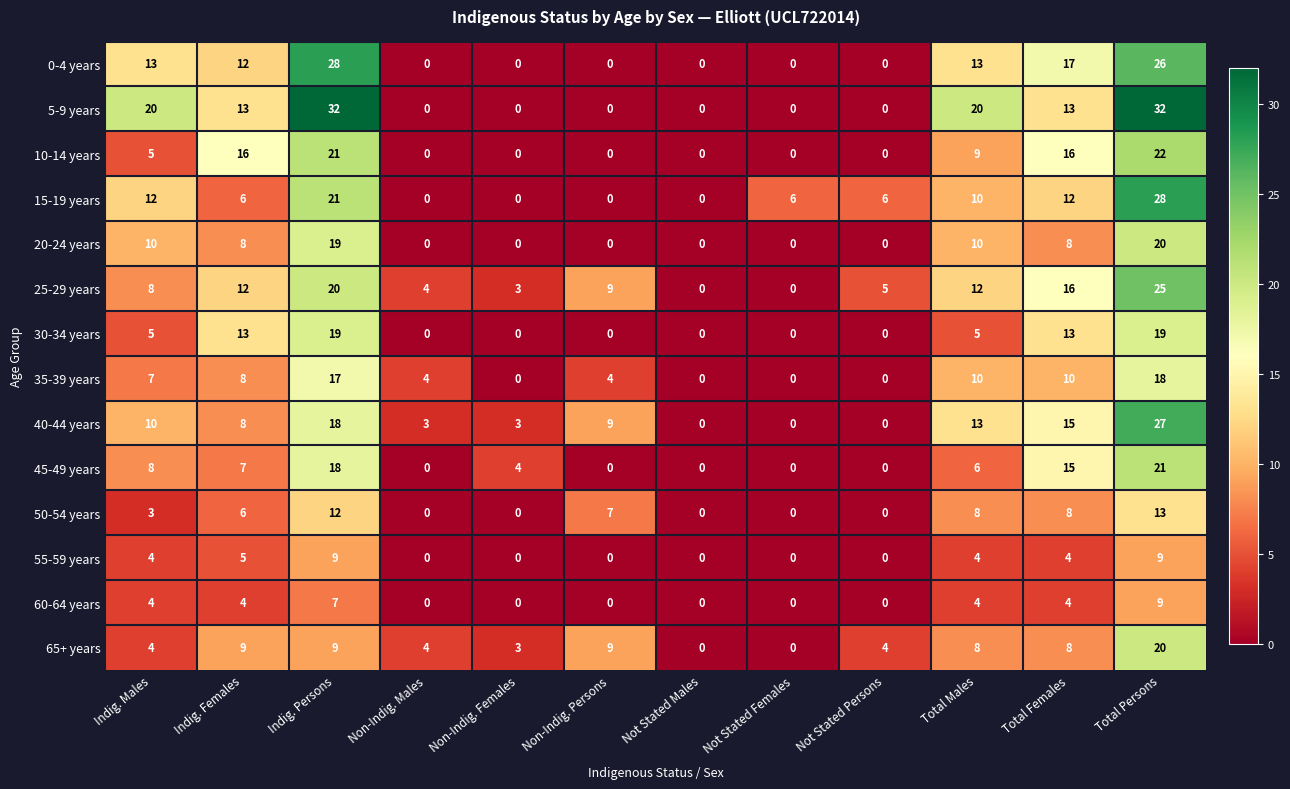

Which category has the highest value in the 40-44 years series?

Total Persons